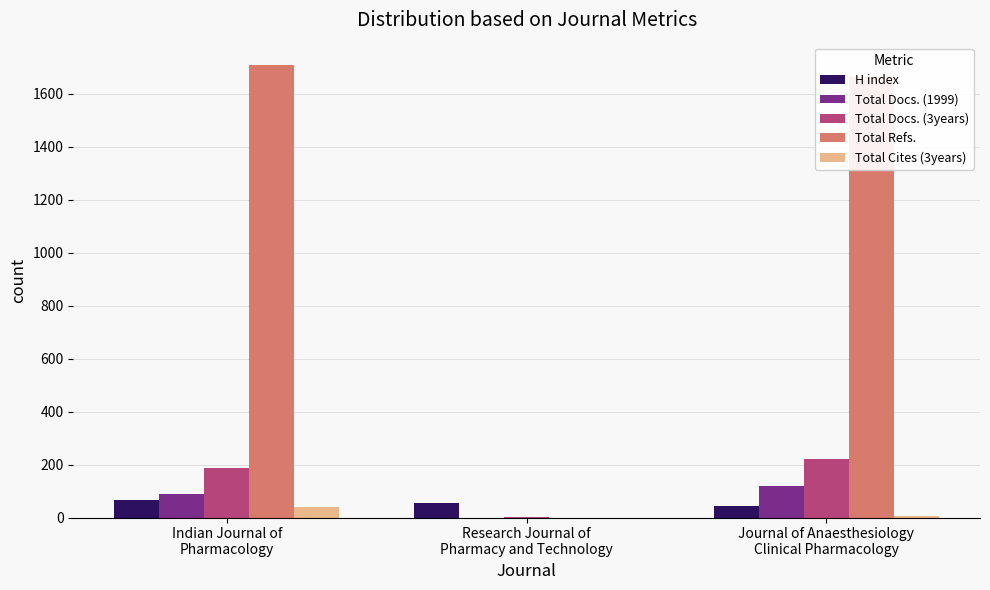

What is the sum of all H index values?

164